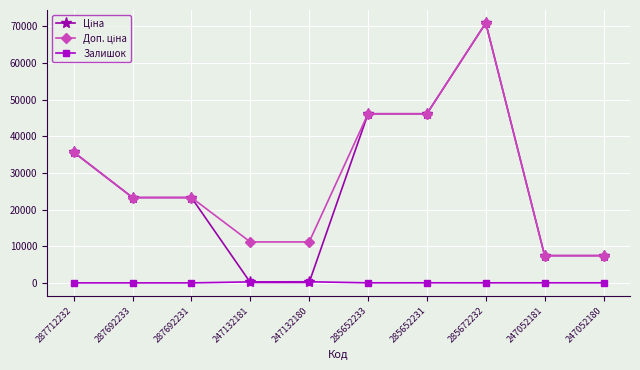

What is the total value across all series at 247132180?

11580.7